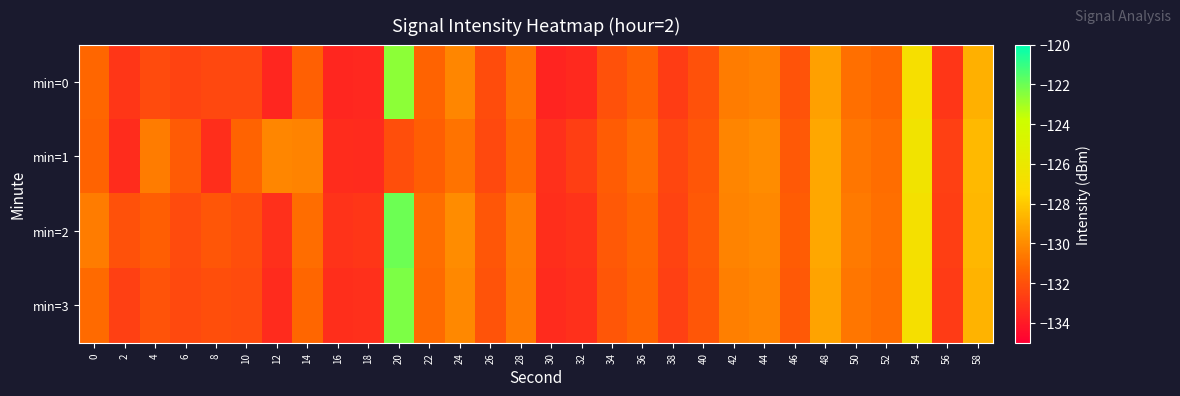

At 52, list the series in order from smallest to largest.

min=0, min=1, min=3, min=2